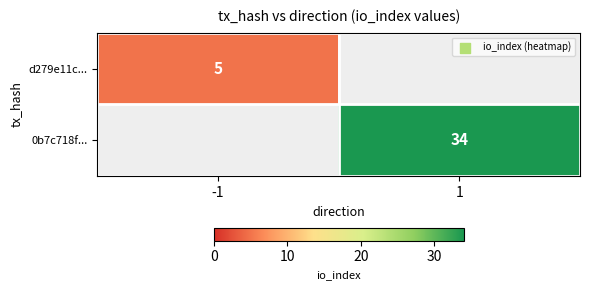

Is it true that 0b7c718f... equals 22 at 1?

False